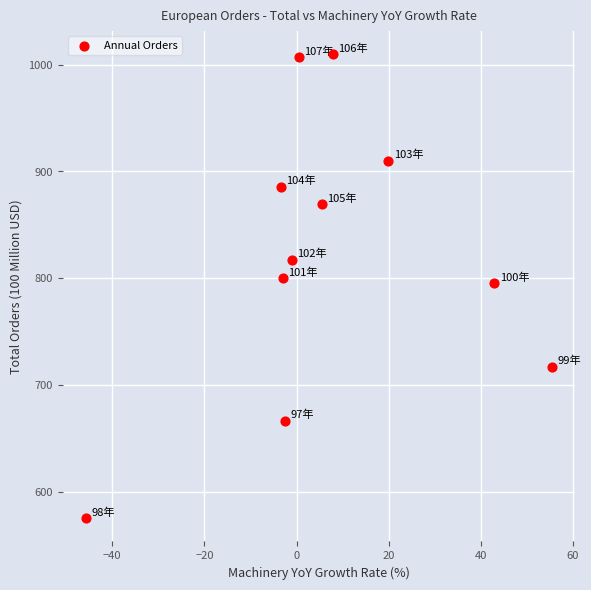

What is the range of Y values (max minus min)?

434.9